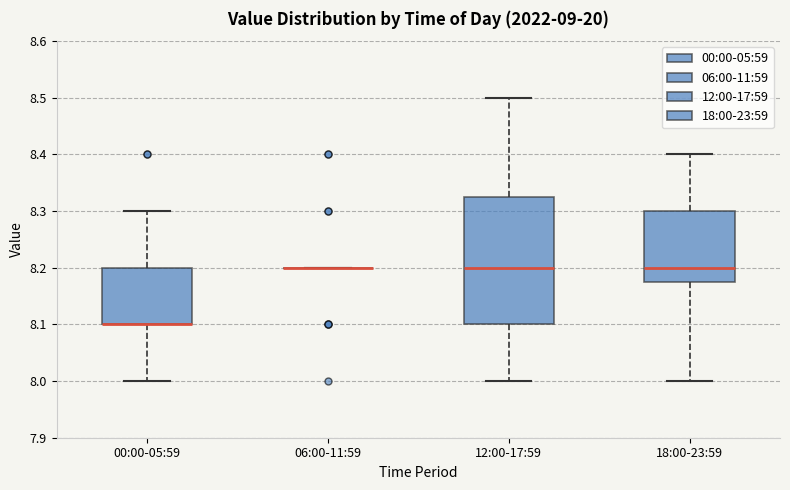

Which box is the tallest, from its lower edge to its upper edge?

12:00-17:59